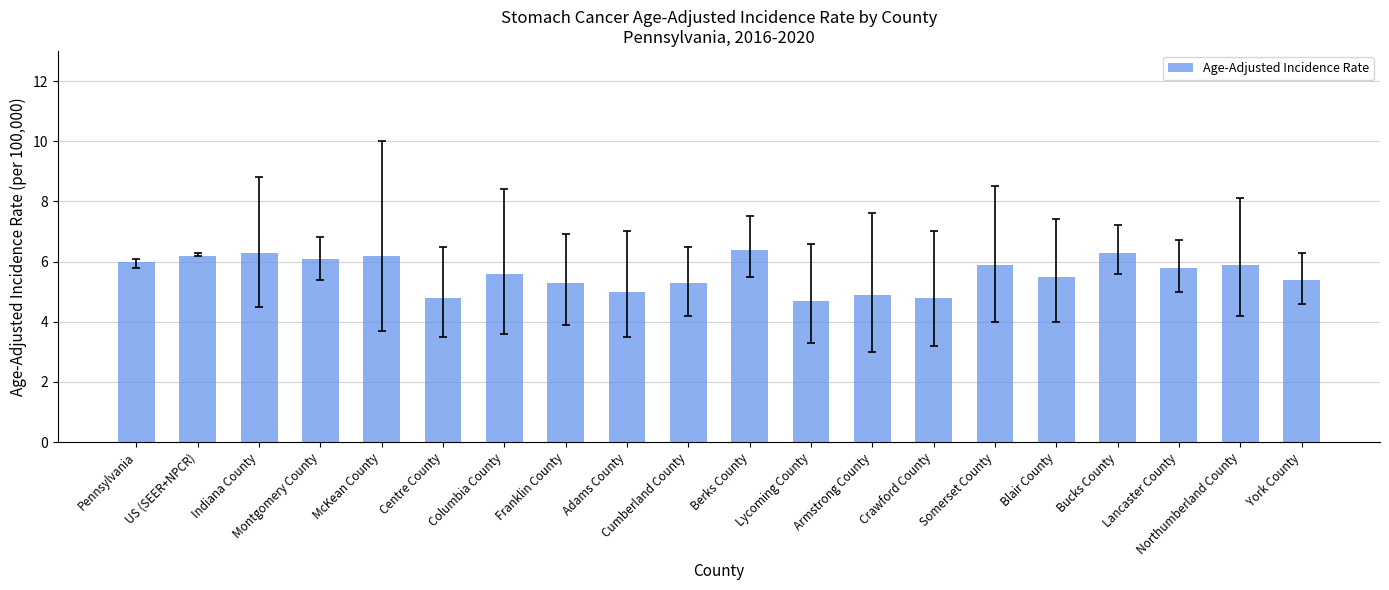

What position from the left is McKean County?

5